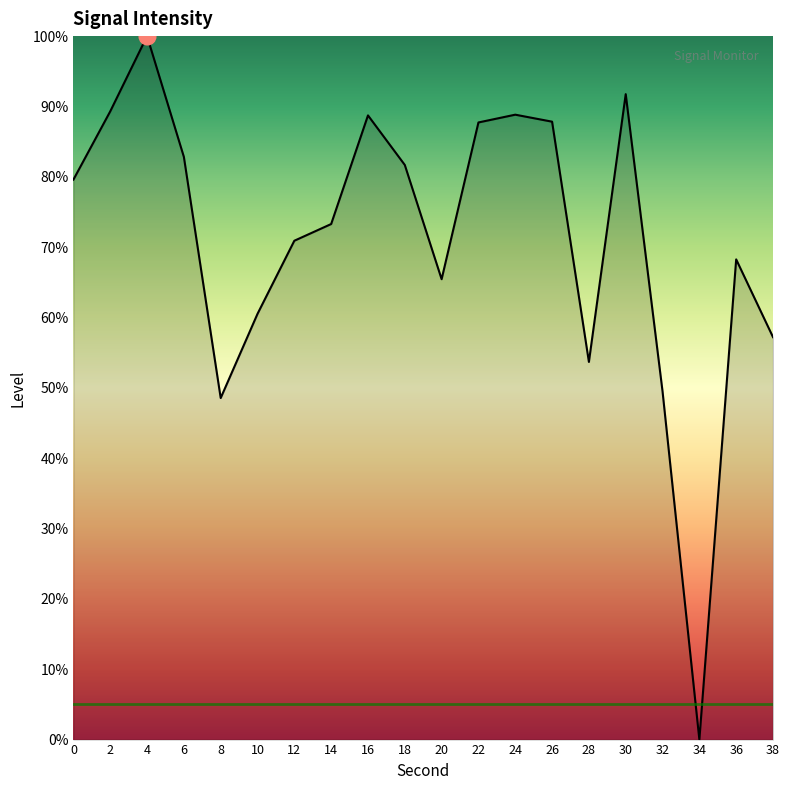

Is it true that the value at 10 is 60.5?

True